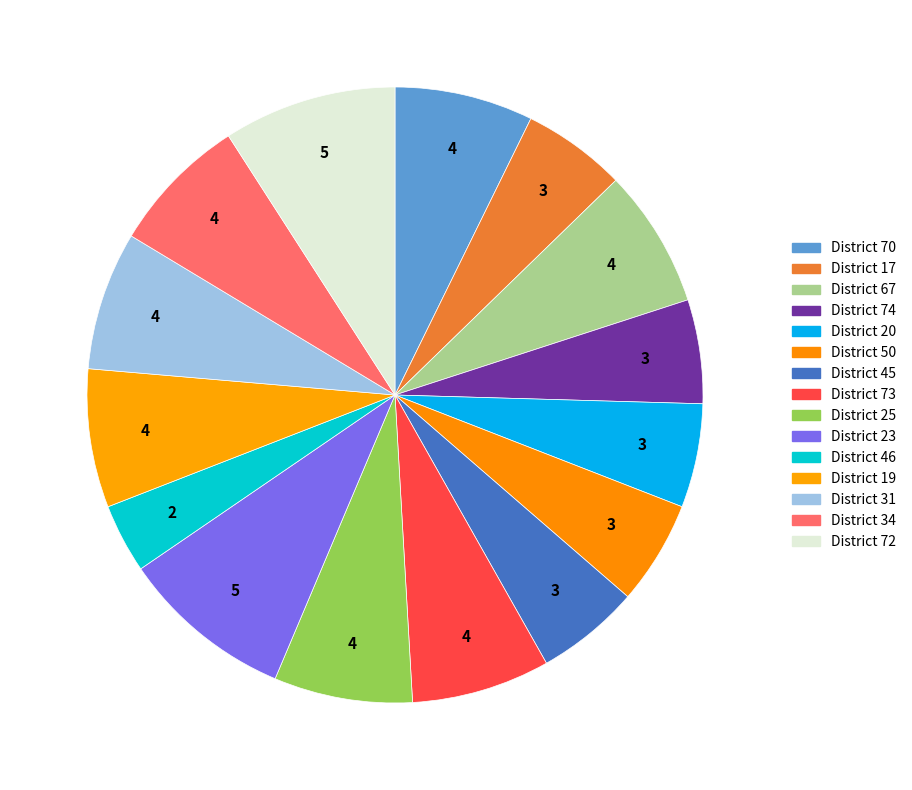

How many segments does this pie chart have?

15